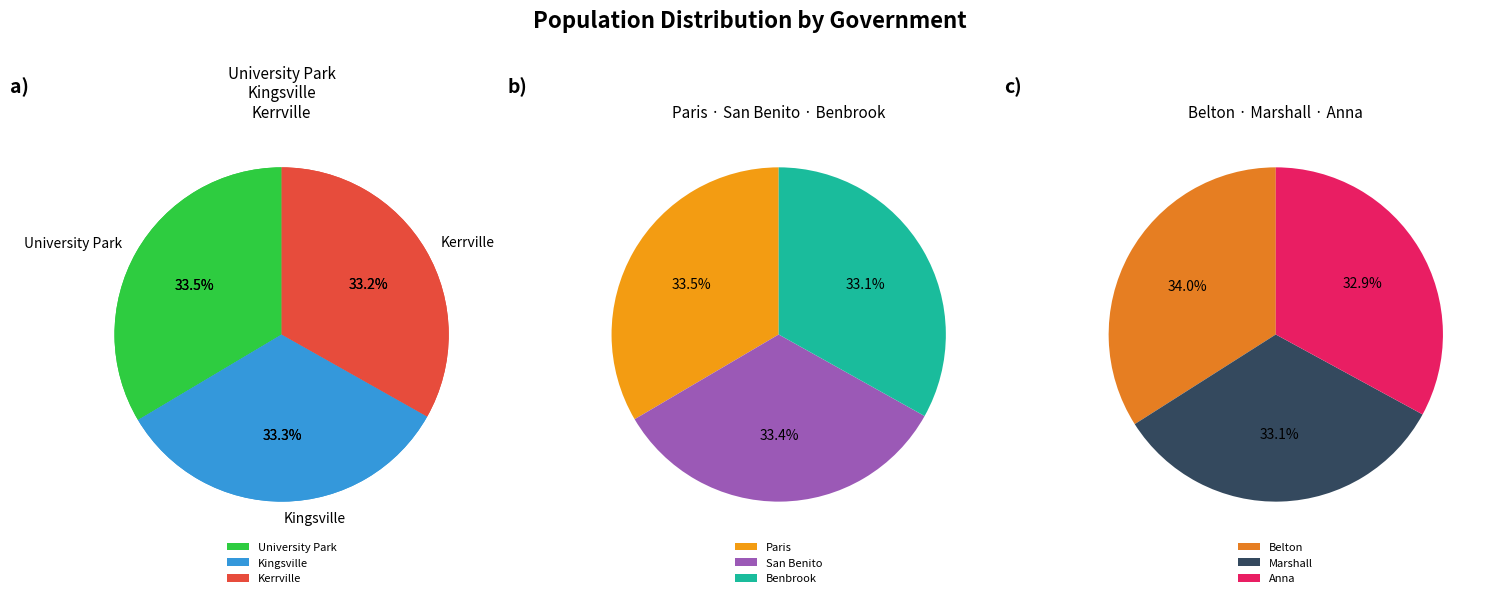

Is there a majority slice in this chart?

No